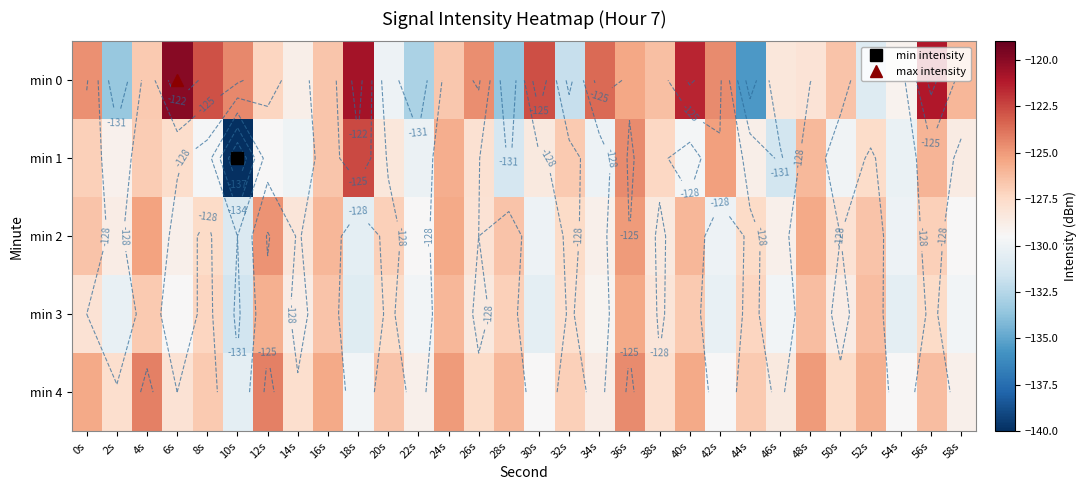

What is the smallest value displayed?

-140.2